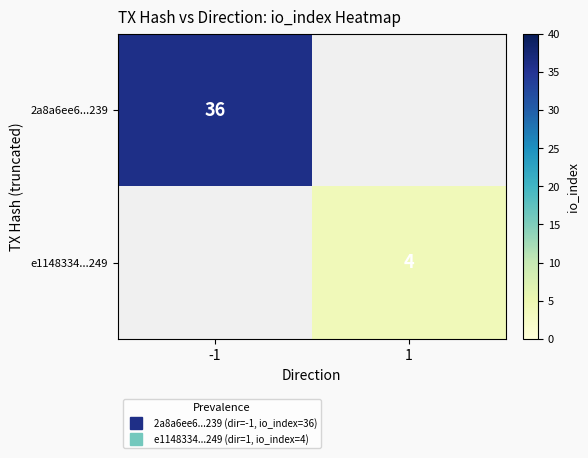

The 2a8a6ee6...239 series shows 0 at 1. True or false?

True